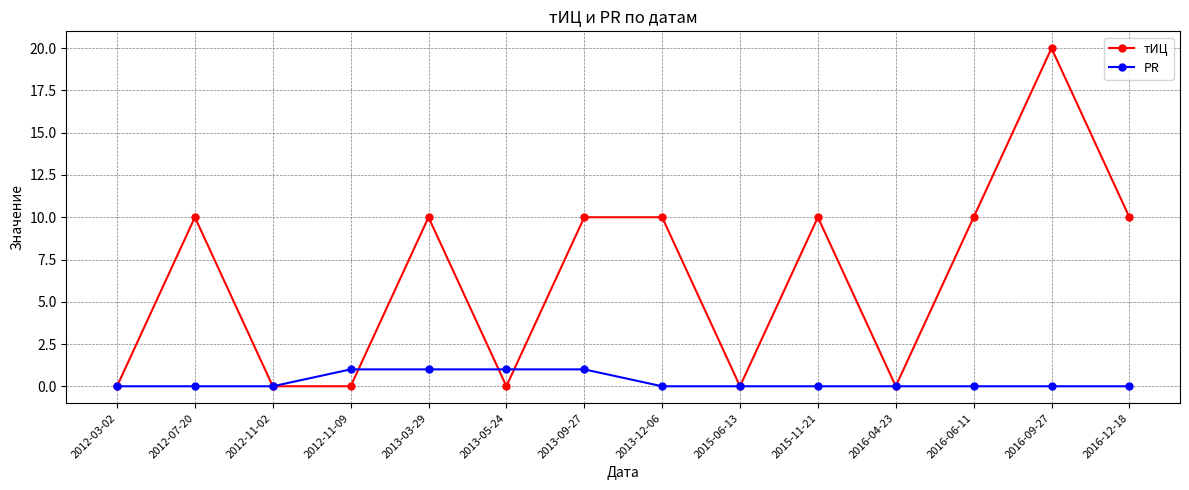

Rank the series by their average value, from highest to lowest.

тИЦ, PR